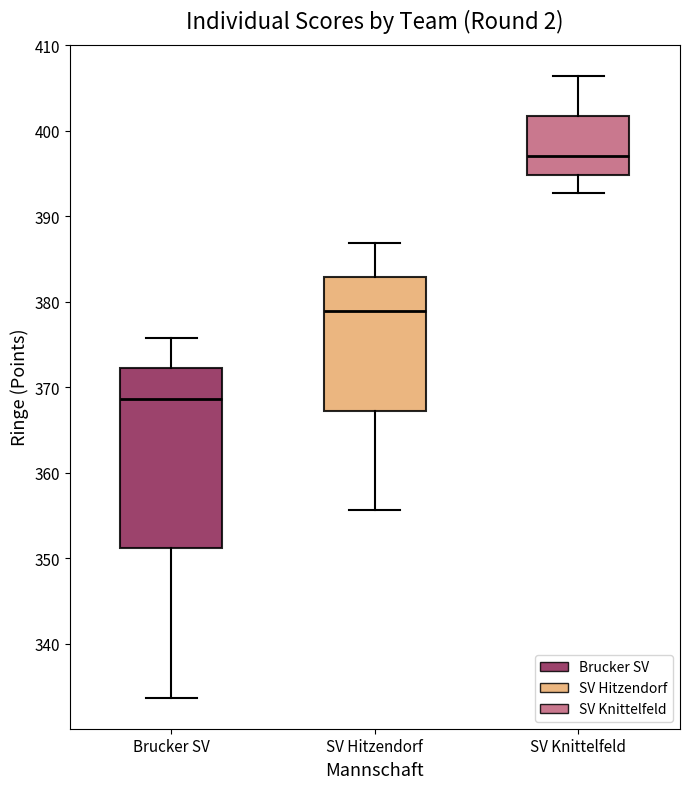

Where is the lower edge of the box for SV Hitzendorf on the y-axis? The values are not printed on the chart, so give them approximately, as read against the axis.

367